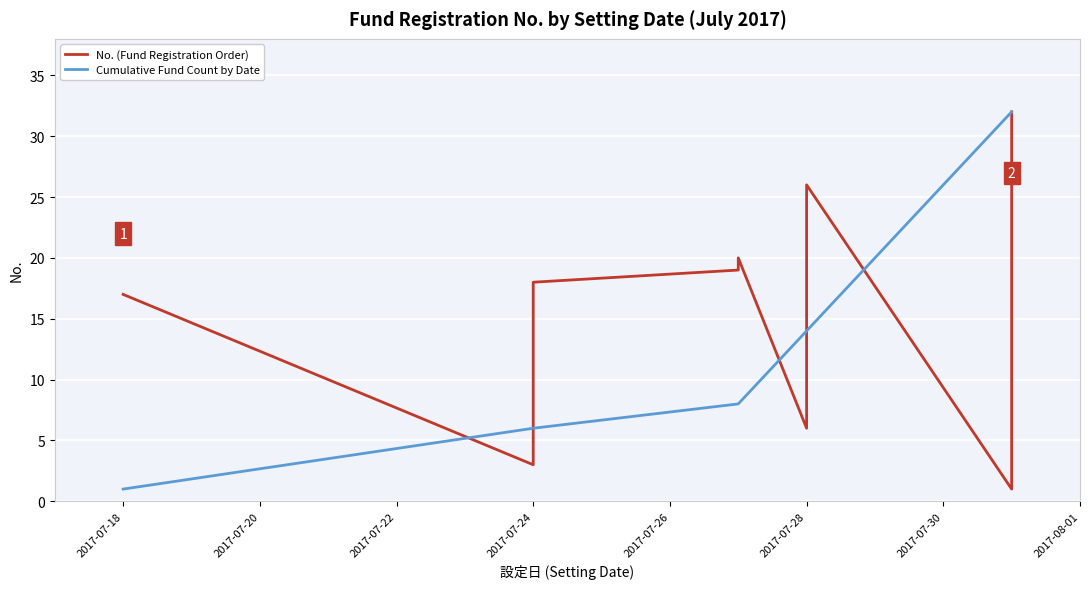

The value of Cumulative Fund Count by Date at 2017-07-18 is 1. True or false?

True